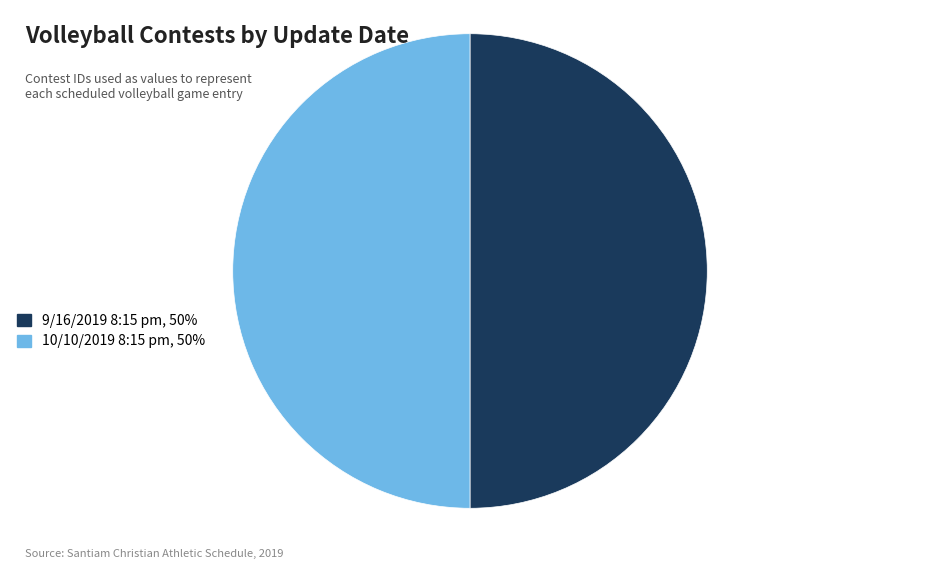

Combined, do 10/10/2019 8:15 pm, 50% and 9/16/2019 8:15 pm, 50% account for over 50%?

Yes